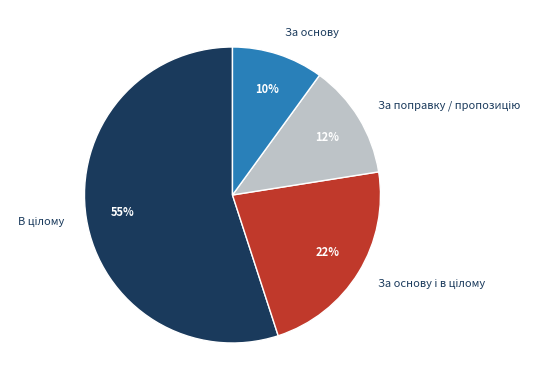

The За основу slice represents 2% of the pie. True or false?

False